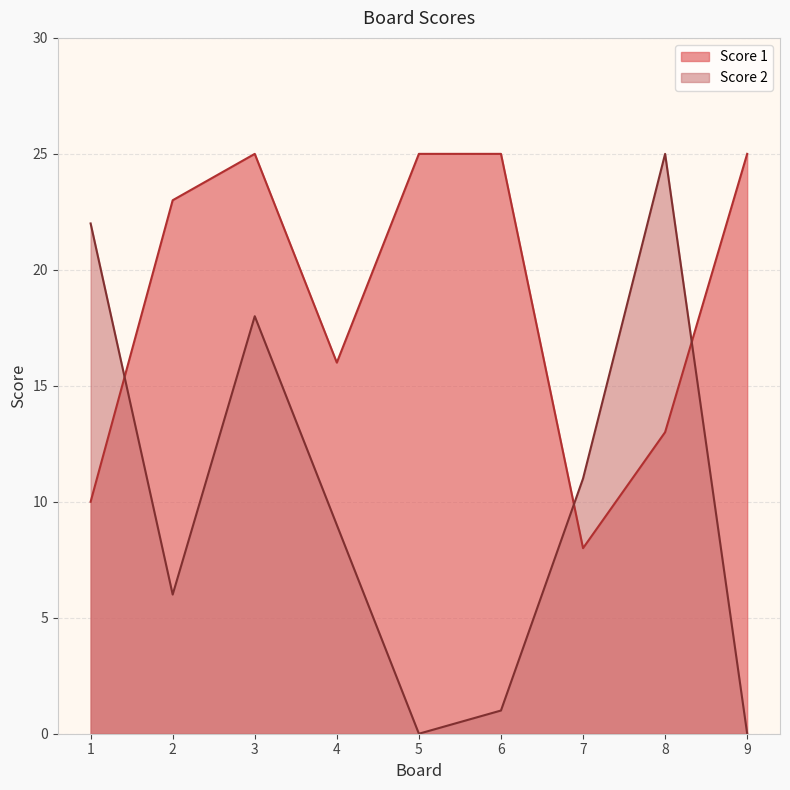

Where does the Score 2 series first go above 9?

1